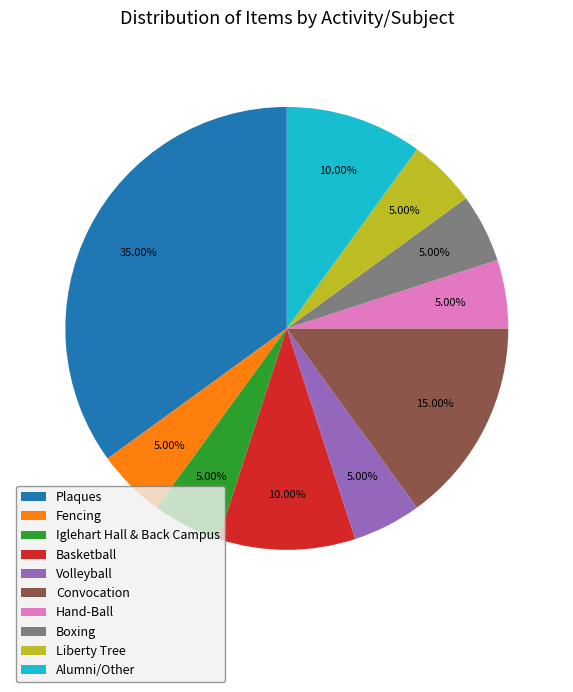

To the nearest percent, what percentage of the pie is Alumni/Other?

10%